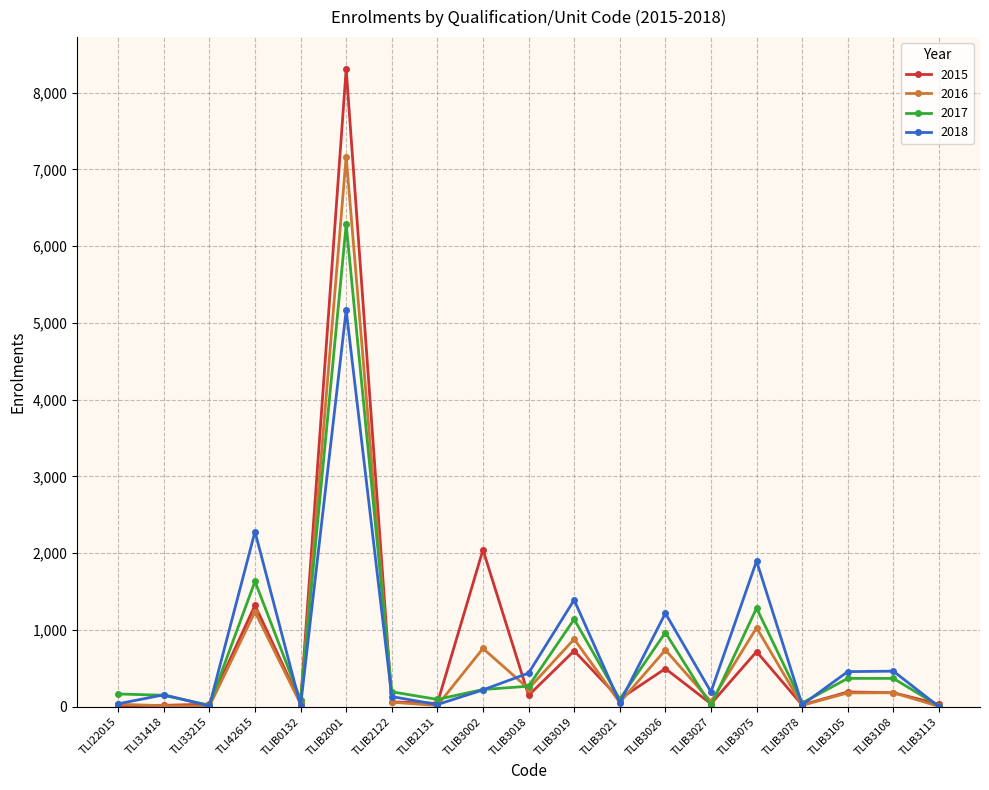

The value of 2018 at TLIB3113 is 0. True or false?

True